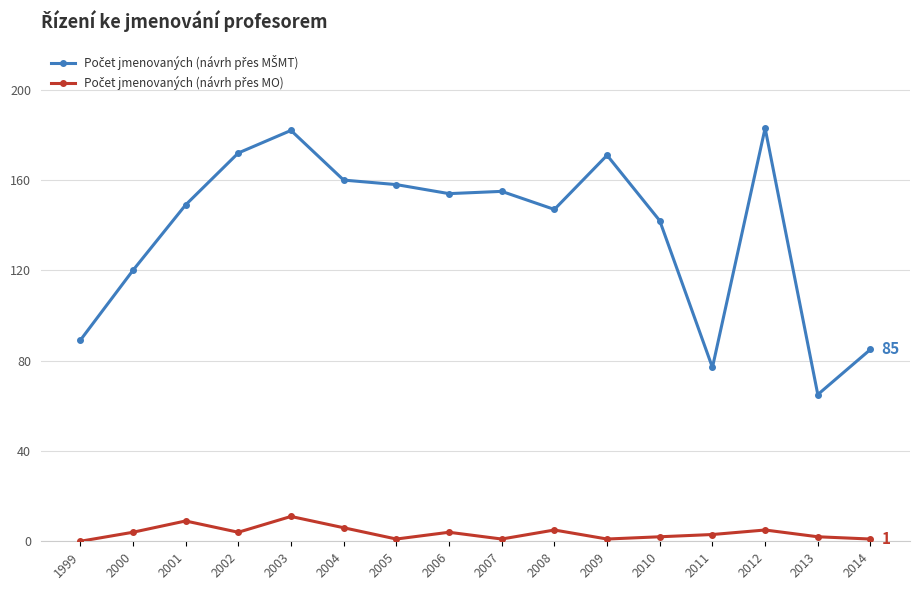

What is the greatest value displayed?

183